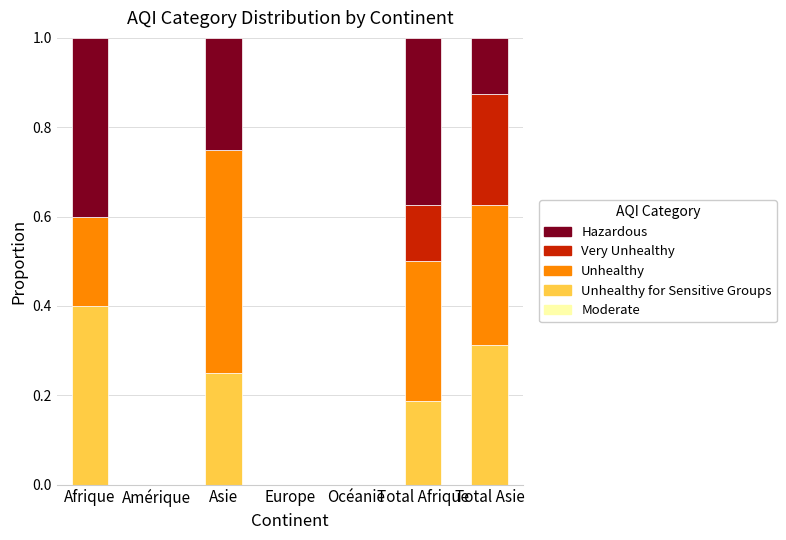

At how many categories does at least one series exceed 0?

4